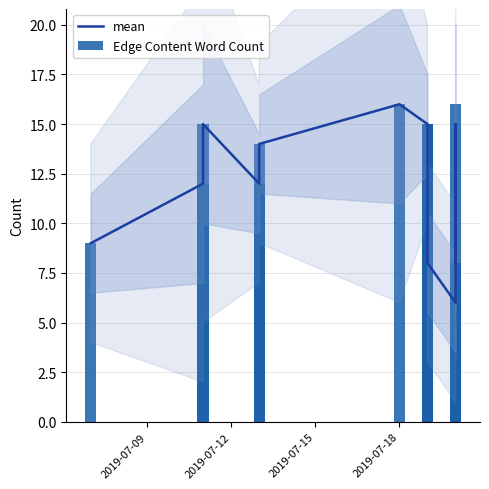

What are all the series names shown in the legend?

mean, Edge Content Word Count